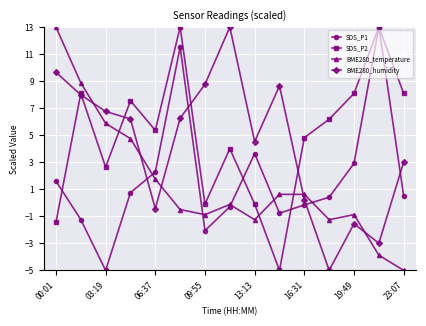

What are all the series names shown in the legend?

SDS_P1, SDS_P2, BME280_temperature, BME280_humidity